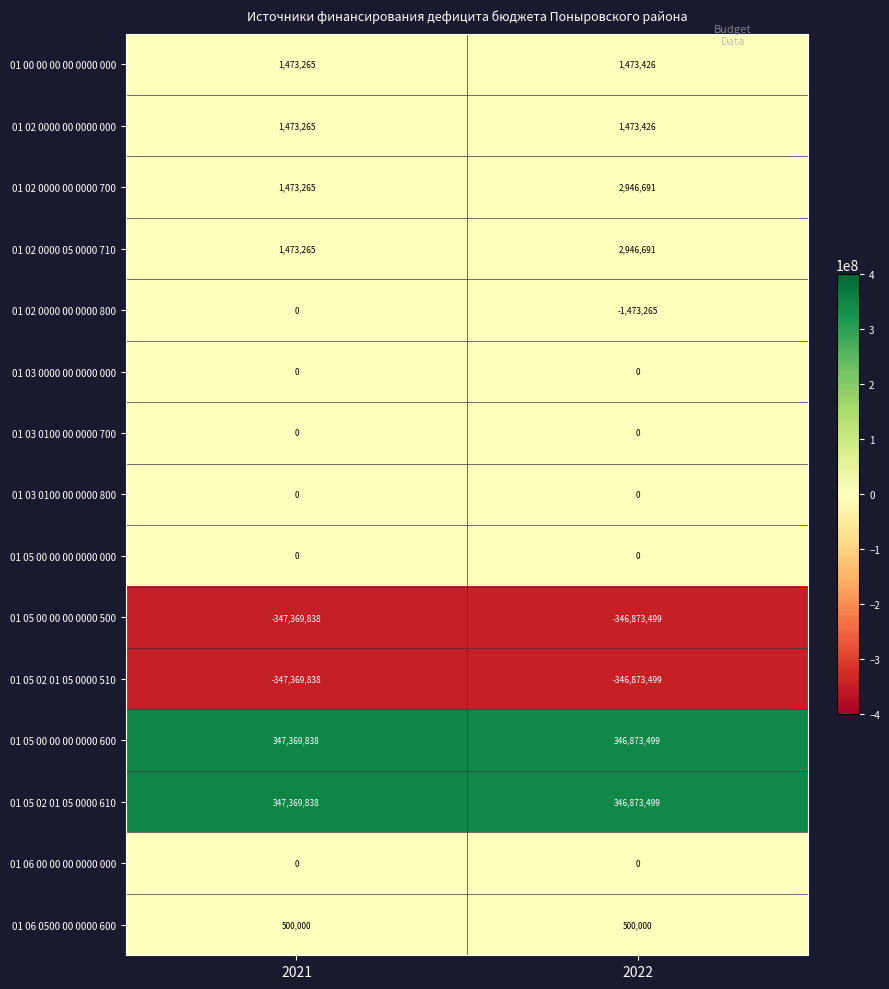

What is the difference between the highest and lowest values at 2021?

694739676